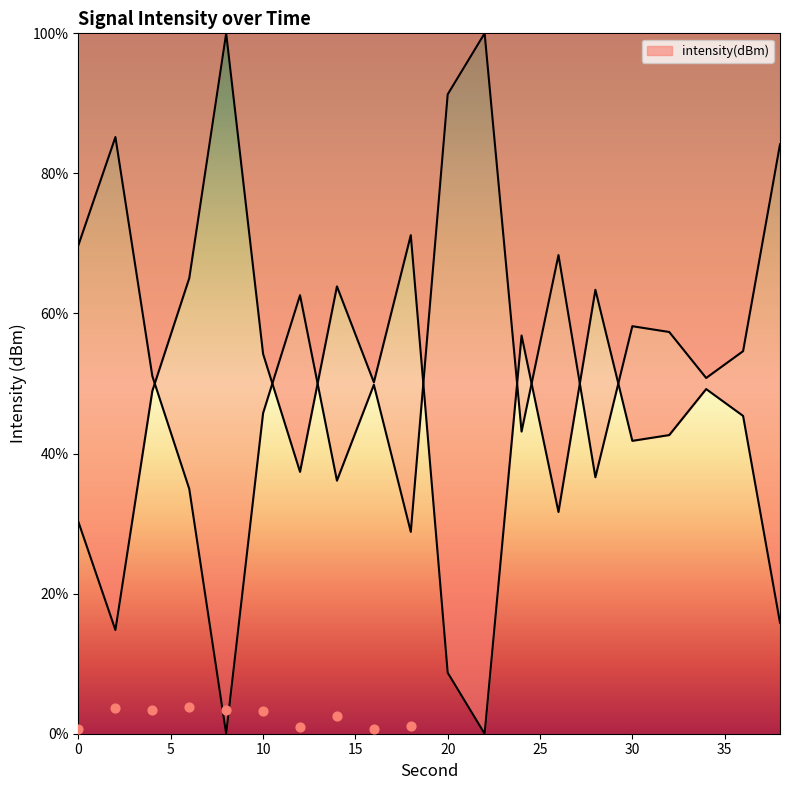

What is the change in value from 4 to 38?

-33.1